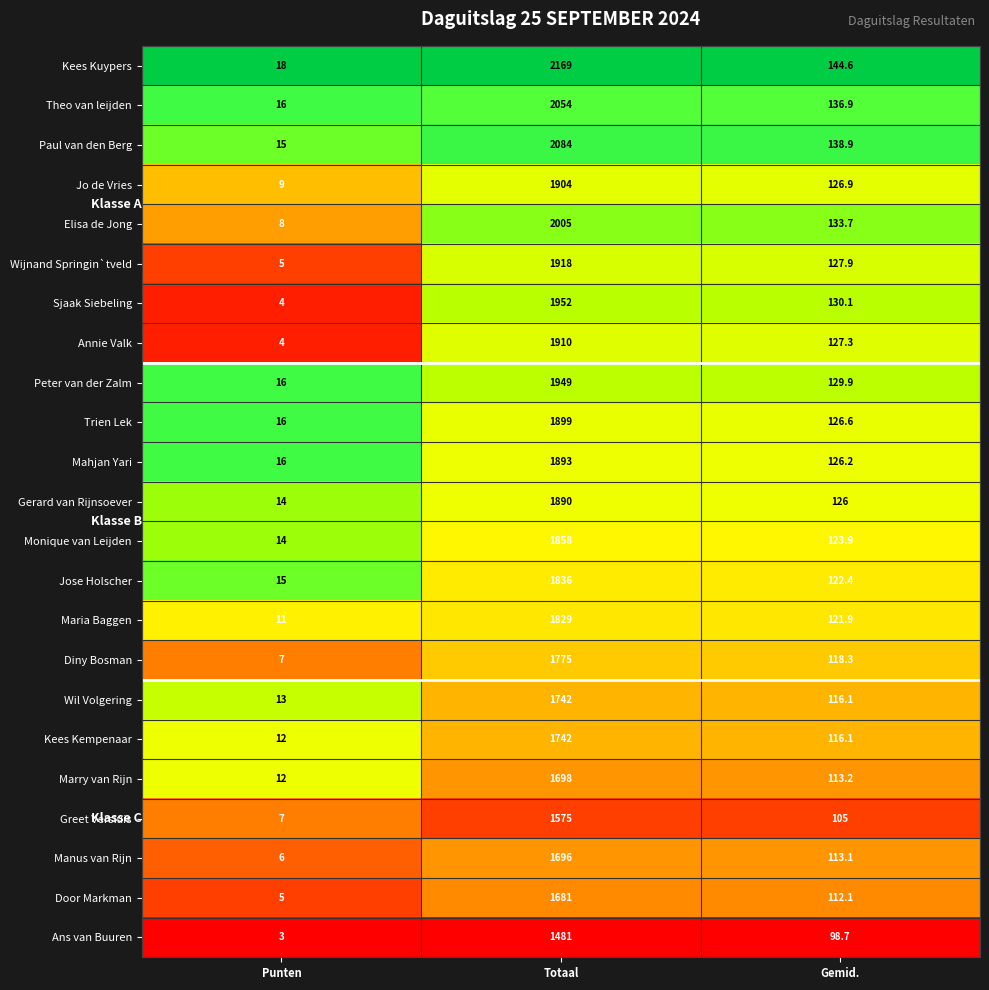

At which label does Mahjan Yari reach its minimum?

Punten